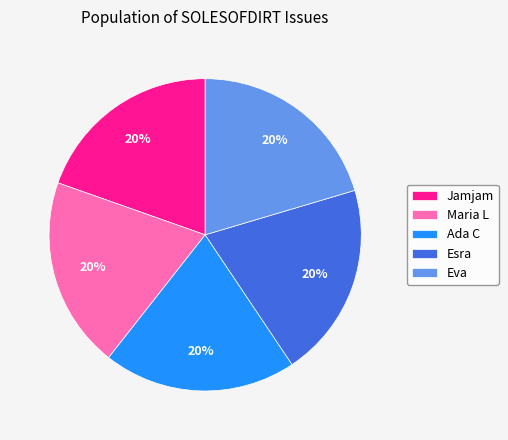

Approximately how many times larger is the value at Jamjam compared to Ada C?

1.0